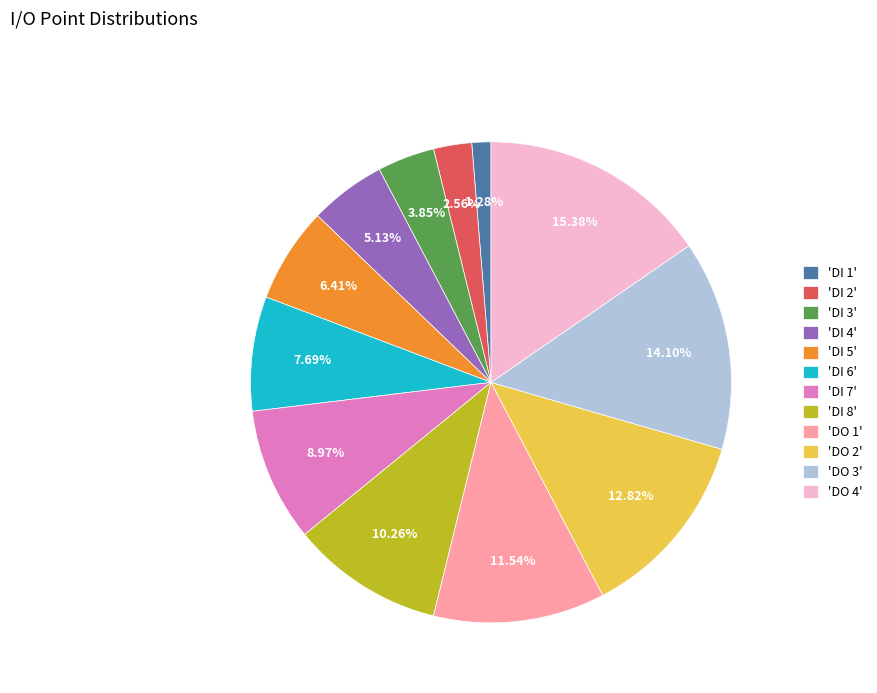

Approximately how many times larger is the value at 'DI 4' compared to 'DI 6'?

0.7